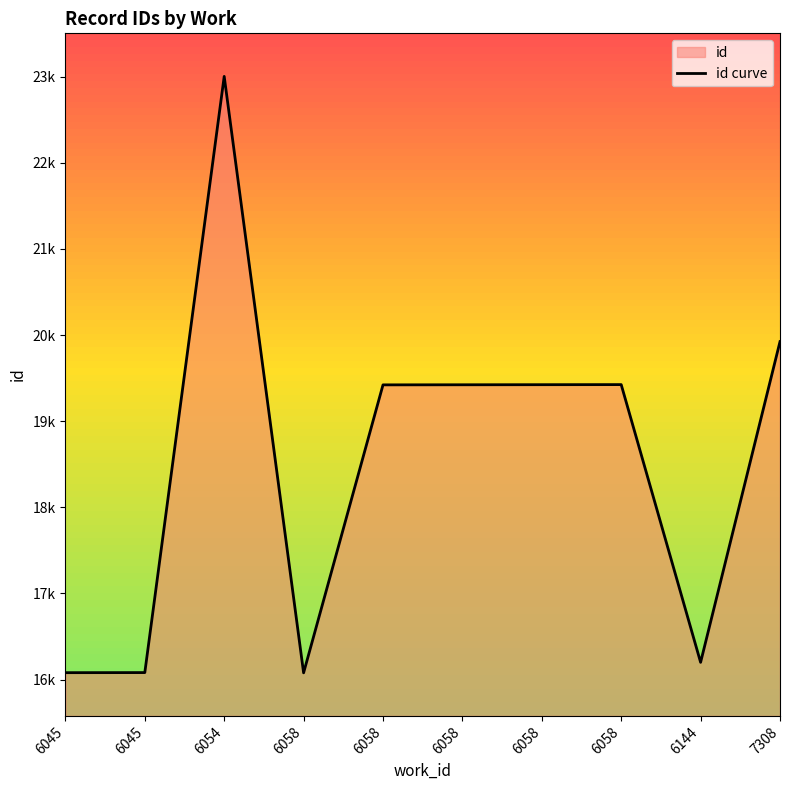

List the labels in order of value, largest first.

6054, 7308, 6058, 6058, 6058, 6058, 6144, 6045, 6045, 6058